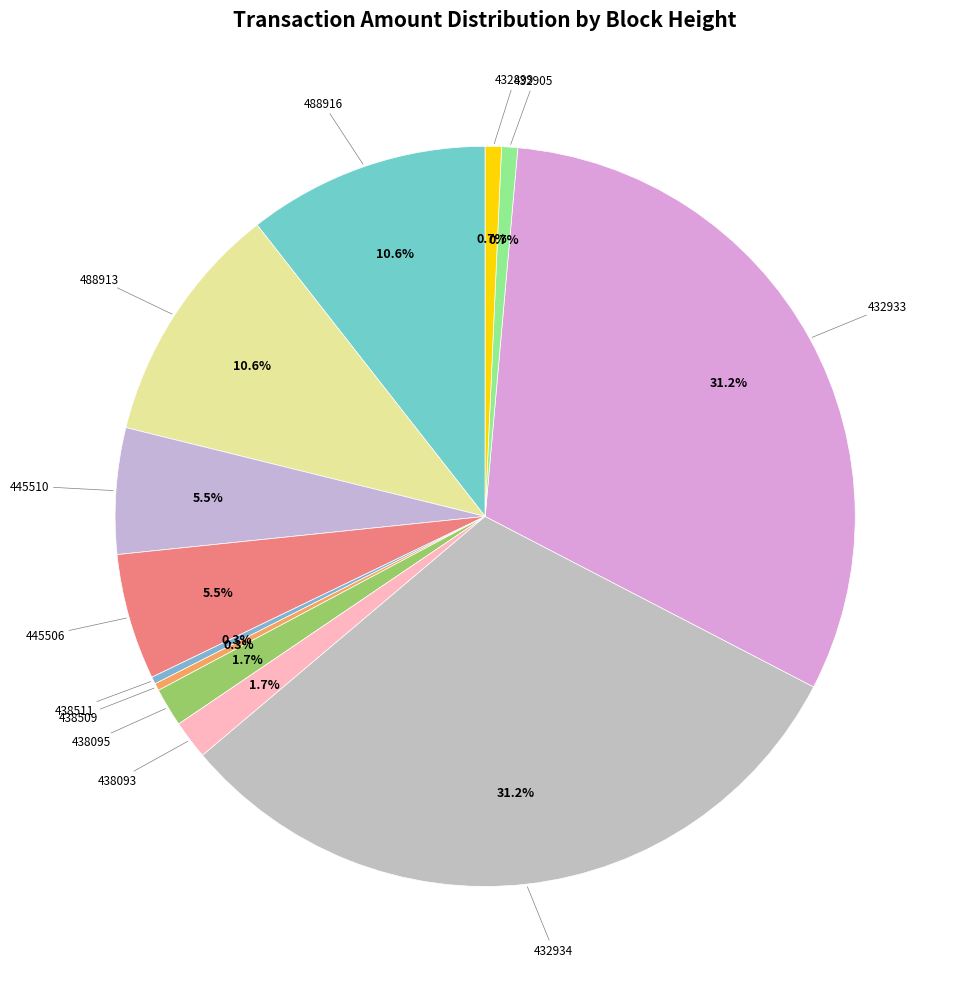

Which has a higher value, 445506 or 432933?

432933